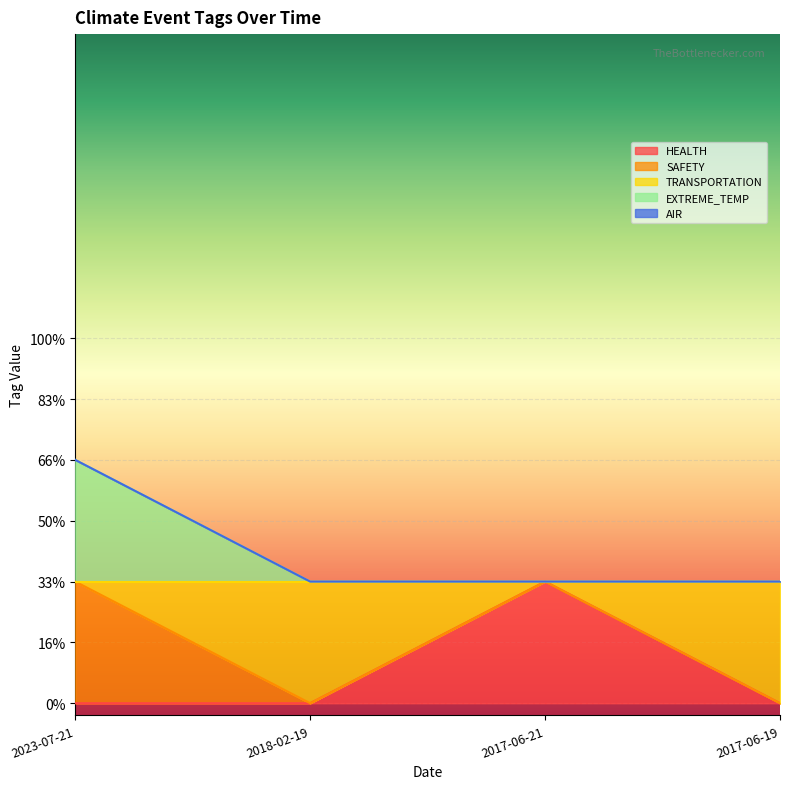

True or false: TRANSPORTATION and HEALTH cross at least once.

False